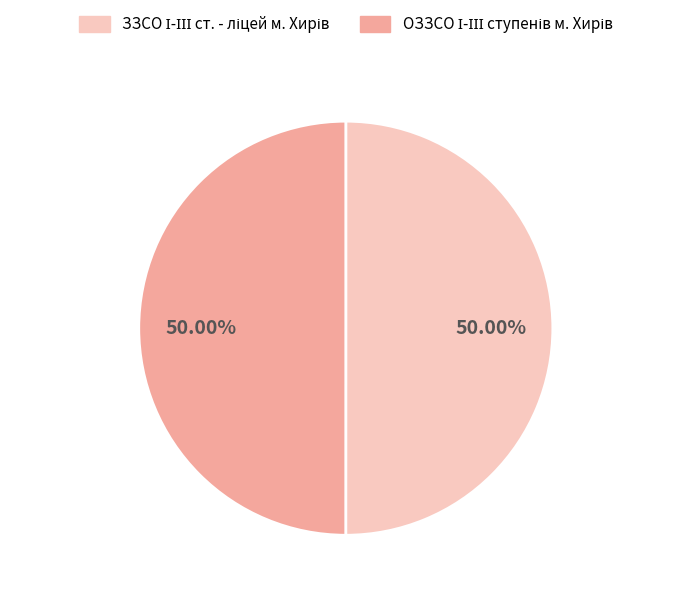

To the nearest percent, what is the combined percentage of ОЗЗСО І-ІІІ ступенів м. Хирів and ЗЗСО І-ІІІ ст. - ліцей м. Хирів?

100%